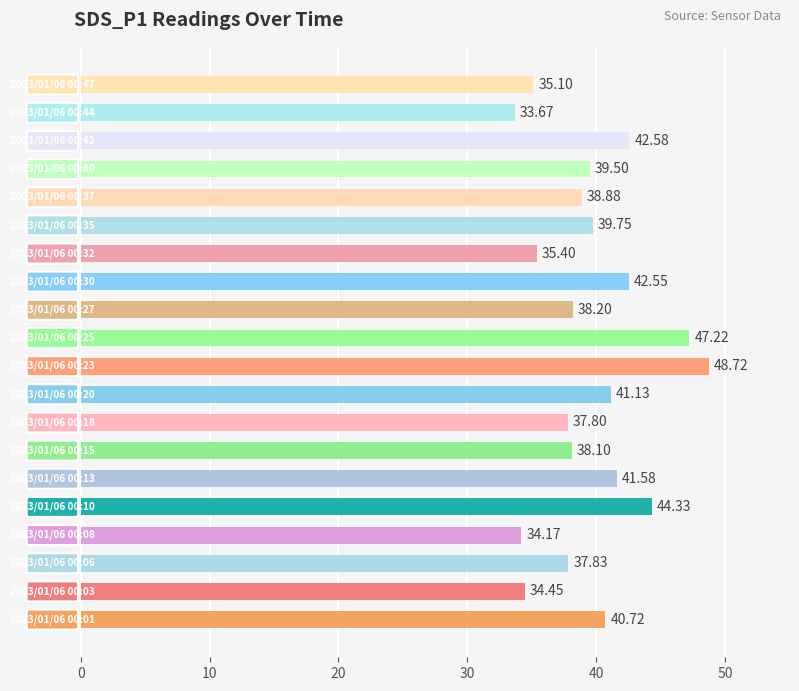

What is the sum of all values?

791.7